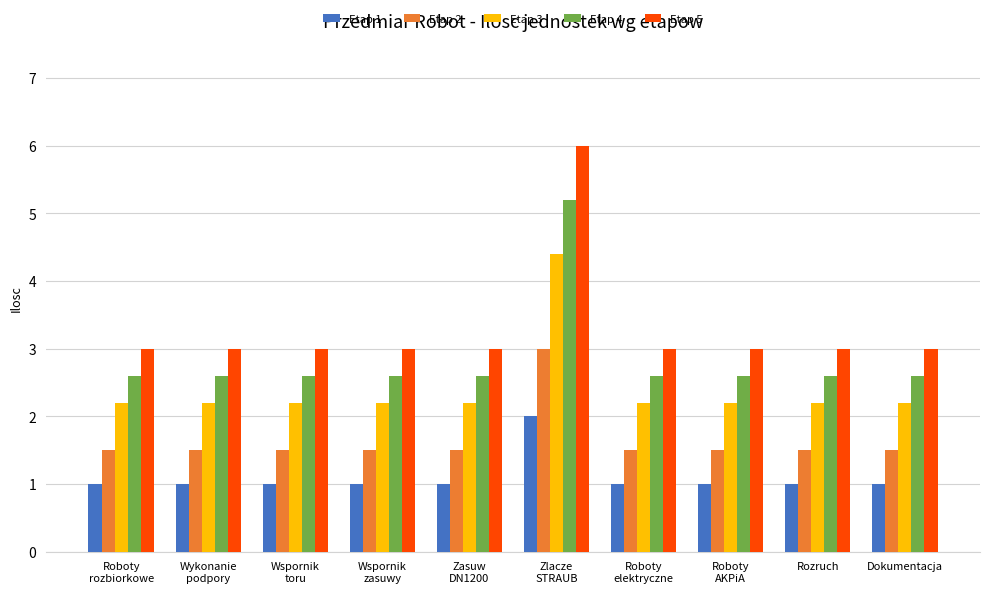

Which series has the largest range (max minus min)?

Etap 5